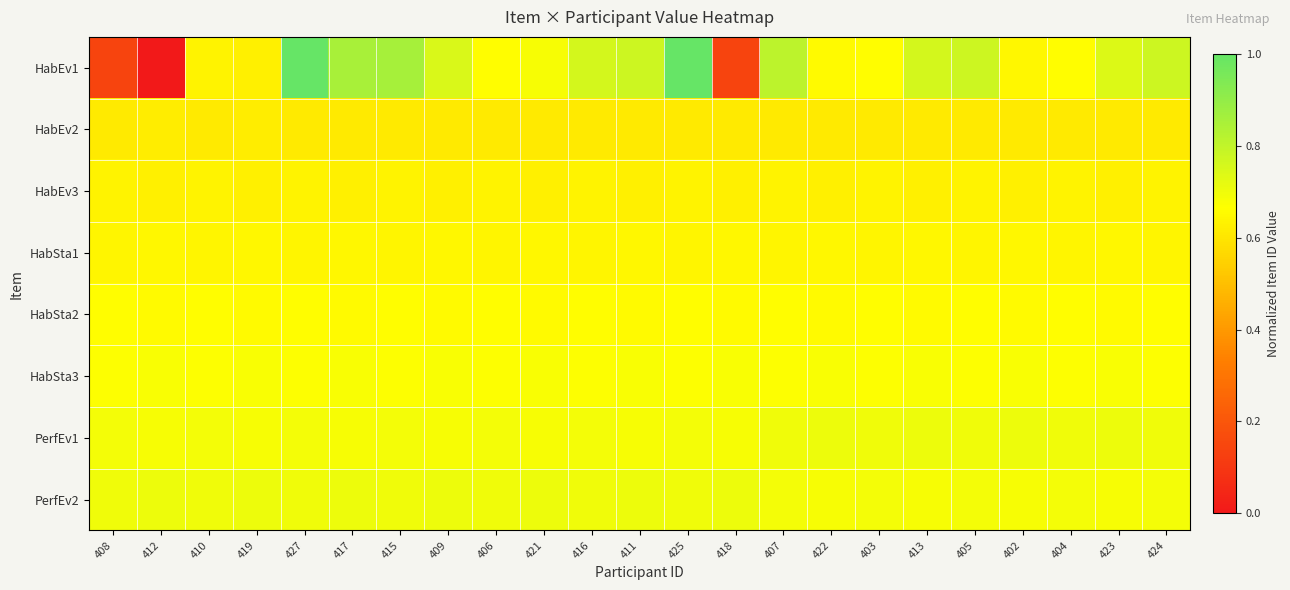

Between 425 and 422, which is larger?

425